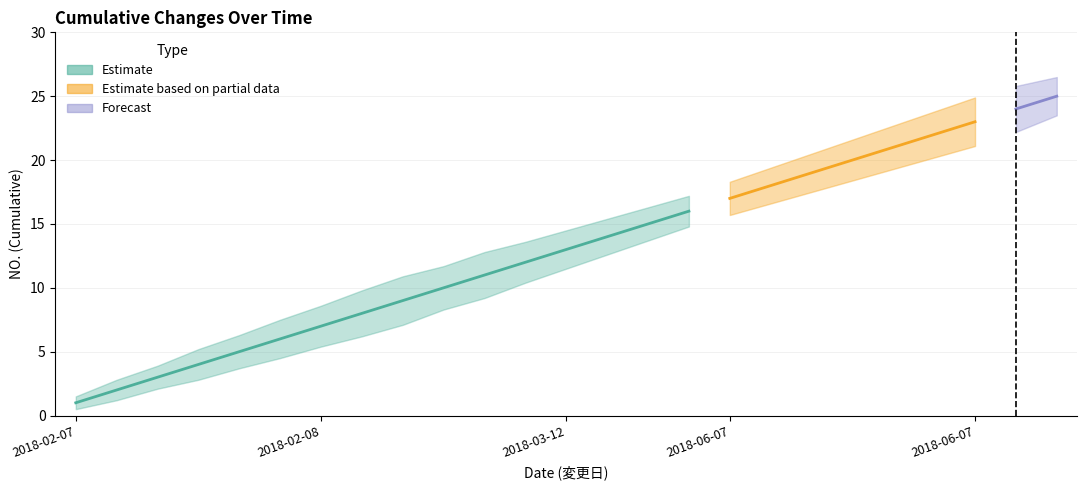

True or false: Cumulative Changes and Upper Band cross at least once.

False